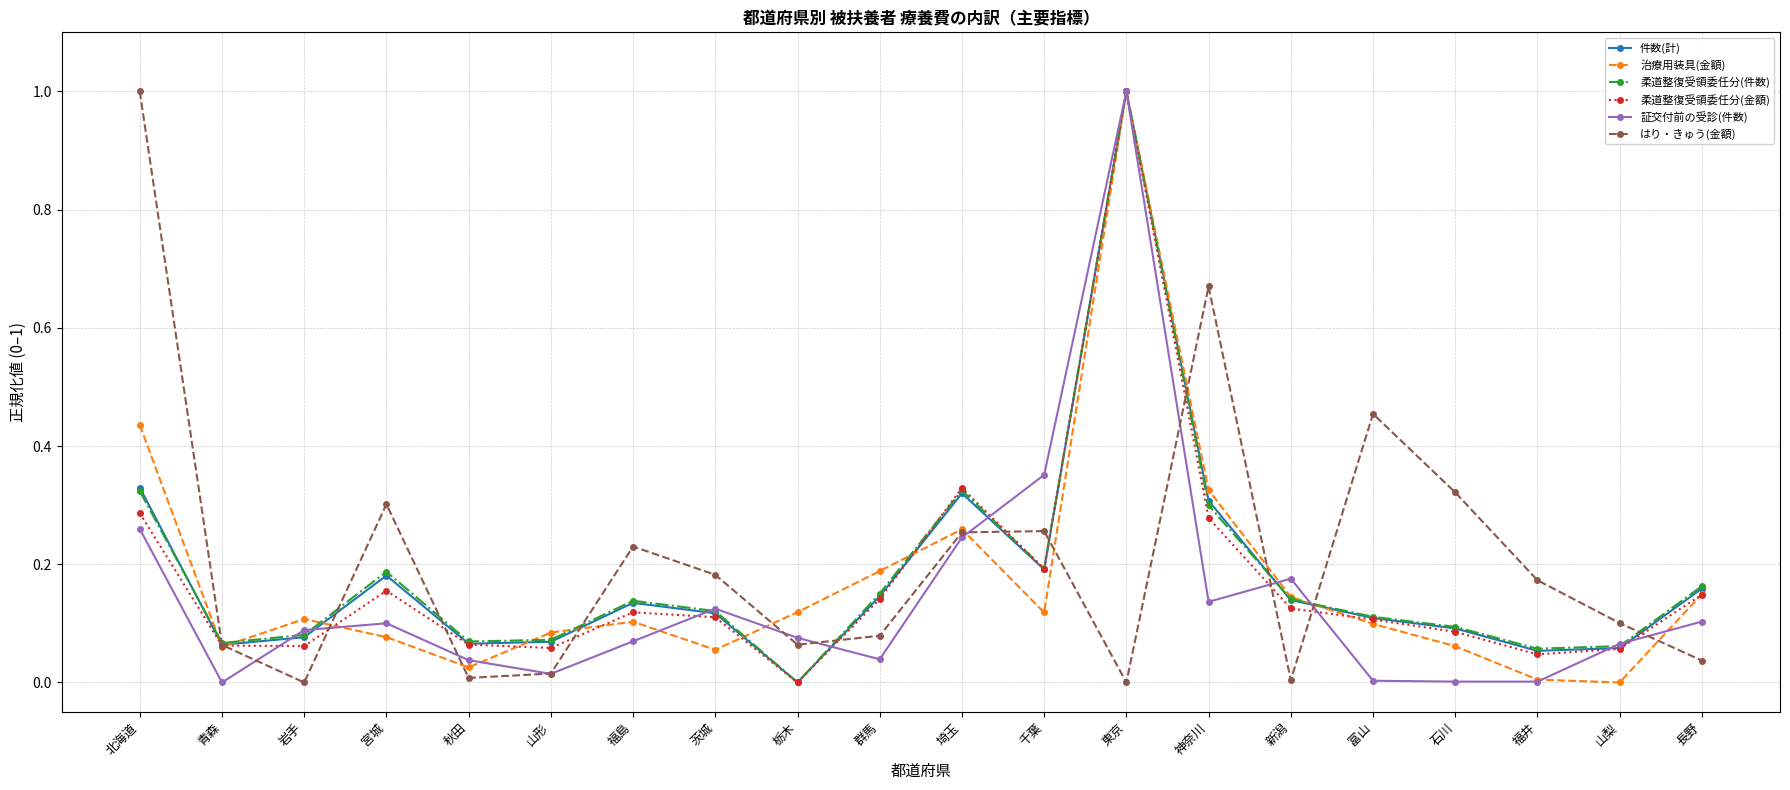

How many values in 治療用装具(金額) are above zero?

19